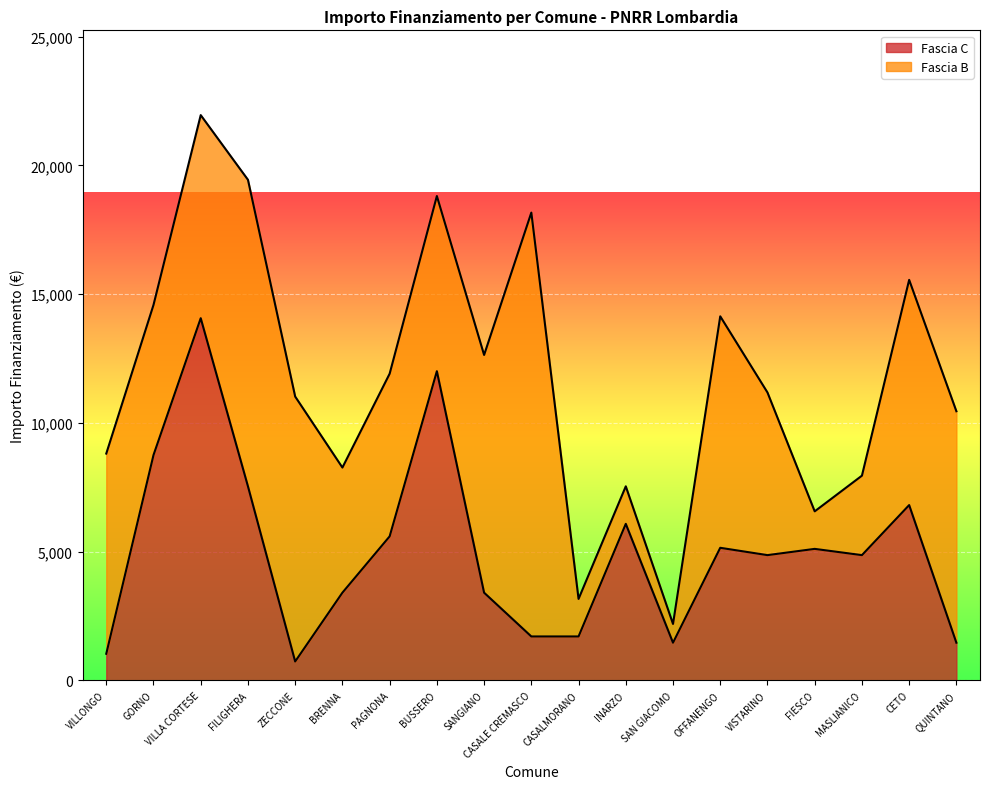

List the labels in order of value, largest first.

VILLA CORTESE, BUSSERO, GORNO, FILIGHERA, CETO, INARZO, PAGNONA, OFFANENGO, FIESCO, VISTARINO, MASLIANICO, BRENNA, SANGIANO, CASALE CREMASCO, CASALMORANO, SAN GIACOMO, QUINTANO, VILLONGO, ZECCONE